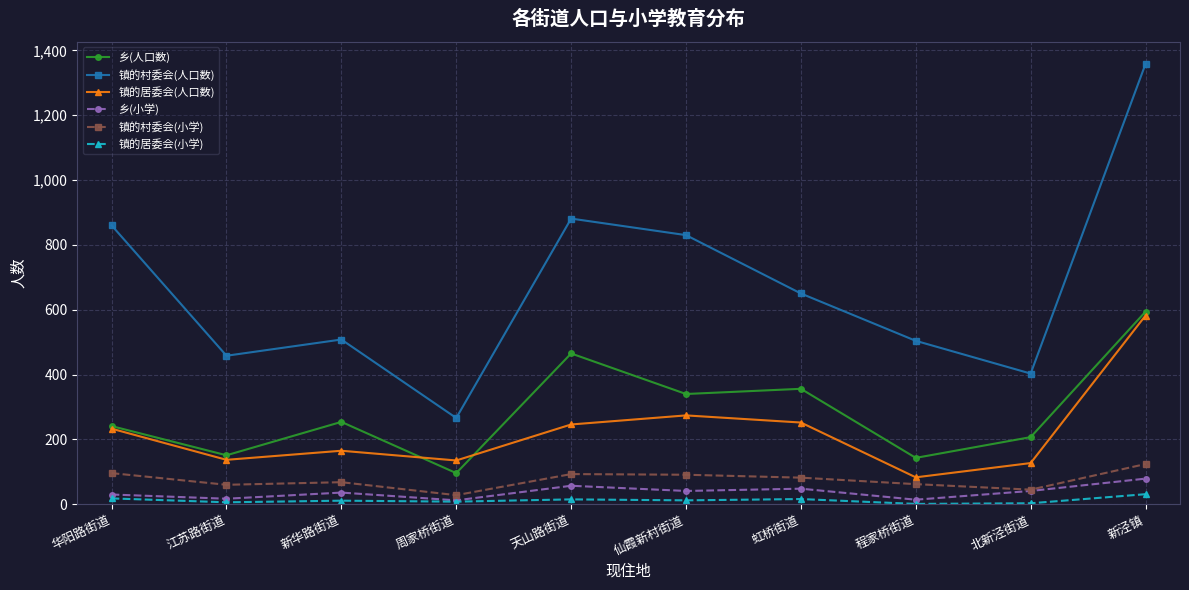

How many interior local valleys does the 镇的村委会(人口数) series have?

3